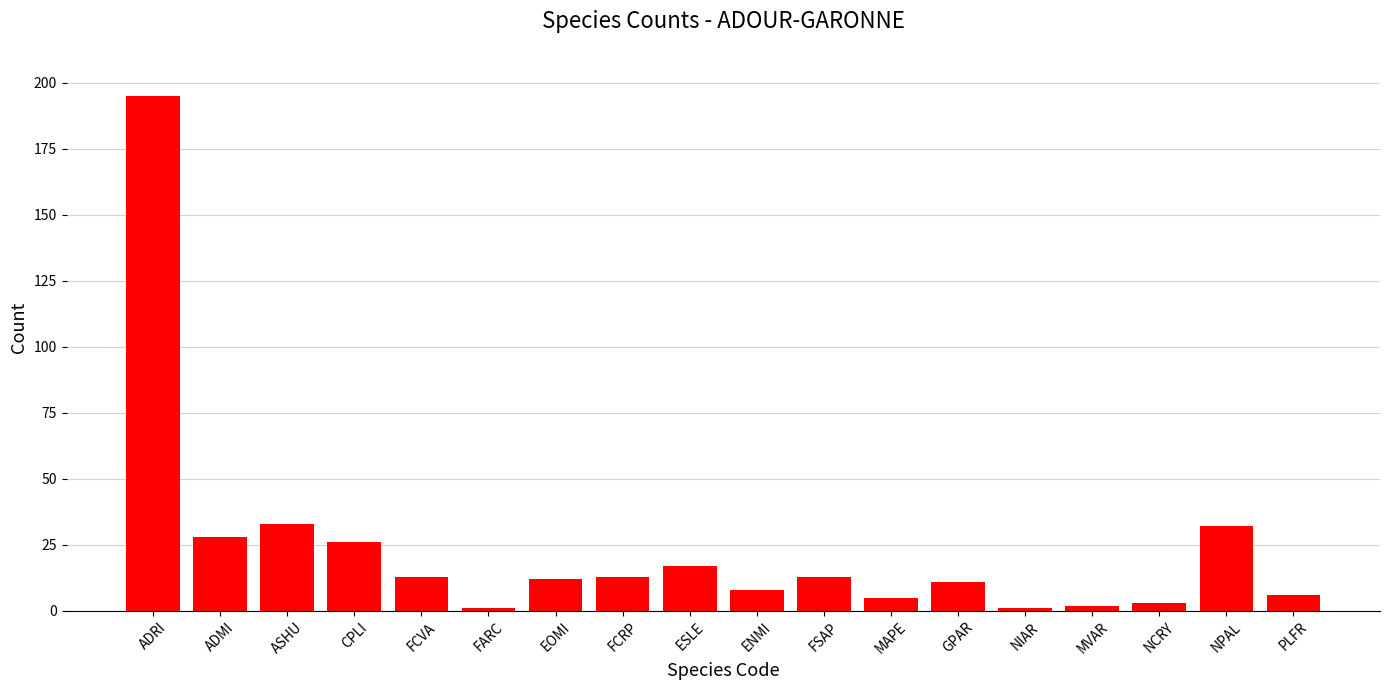

What is the sum of the values at ESLE and GPAR?

28